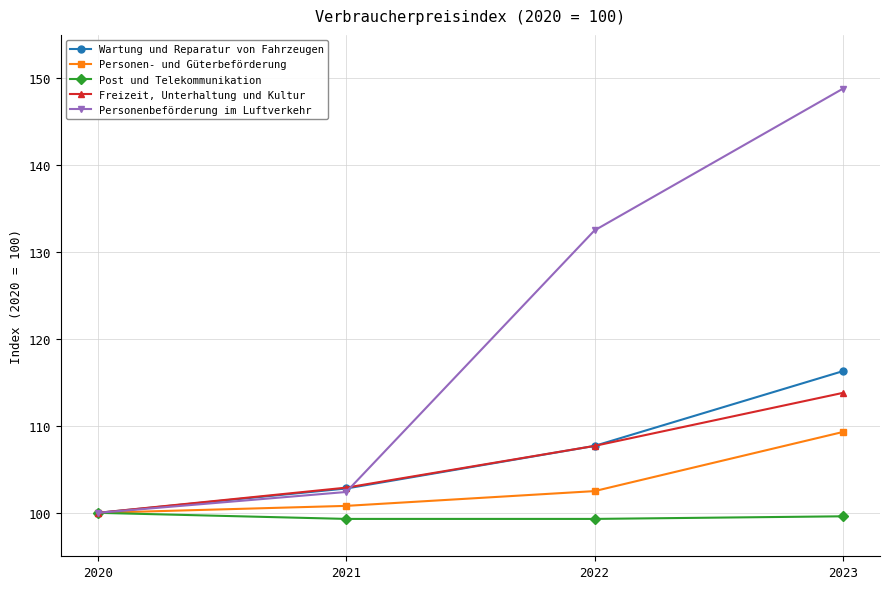

What is the average value of the Wartung und Reparatur von Fahrzeugen series?

106.7